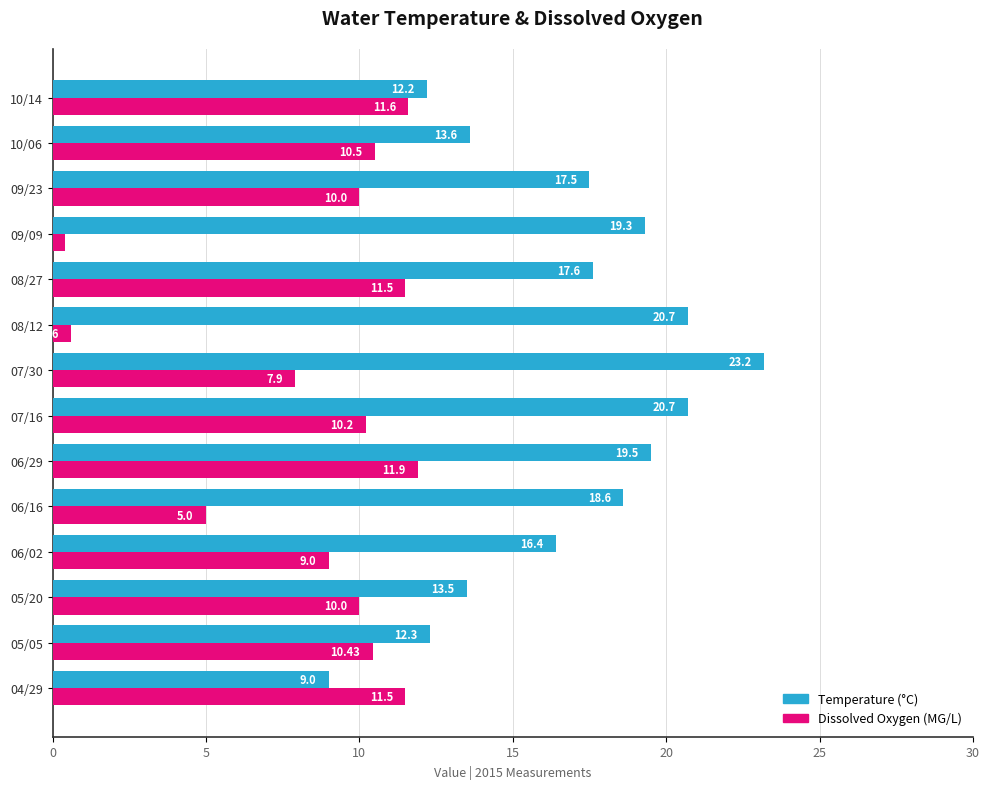

At which category is the sum across all series the highest?

06/29